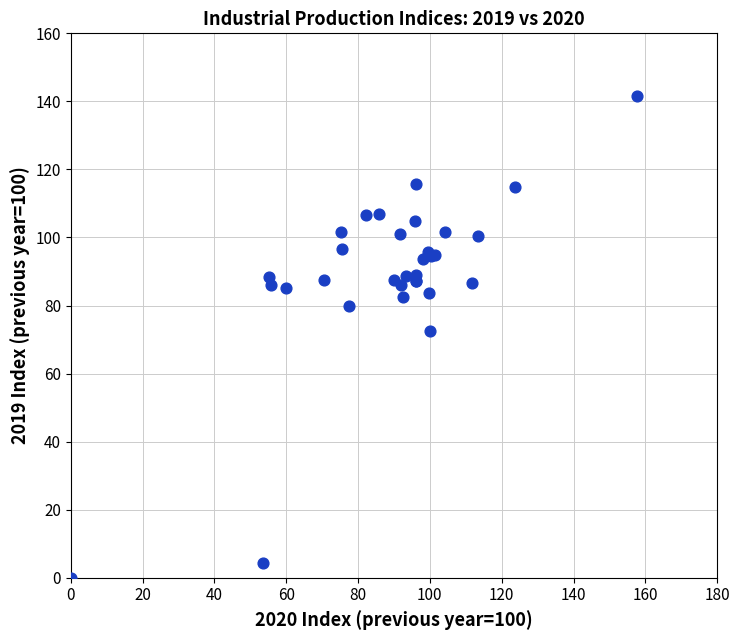

What Y value in the scatter plot is closest to 70?

72.6